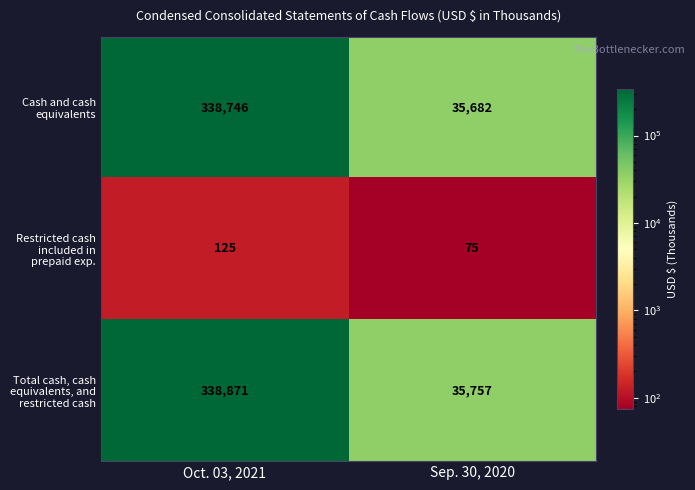

Which label corresponds to the smallest value in the chart?

Sep. 30, 2020